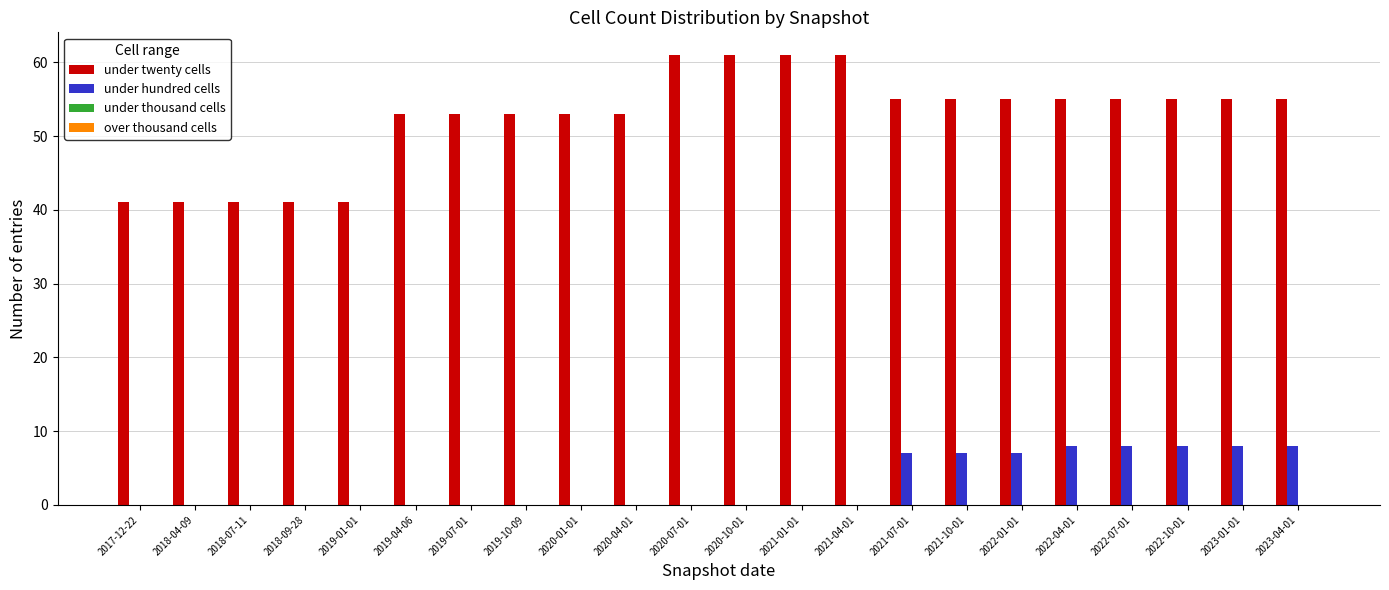

What is the total value across all series at 2018-04-09?

41